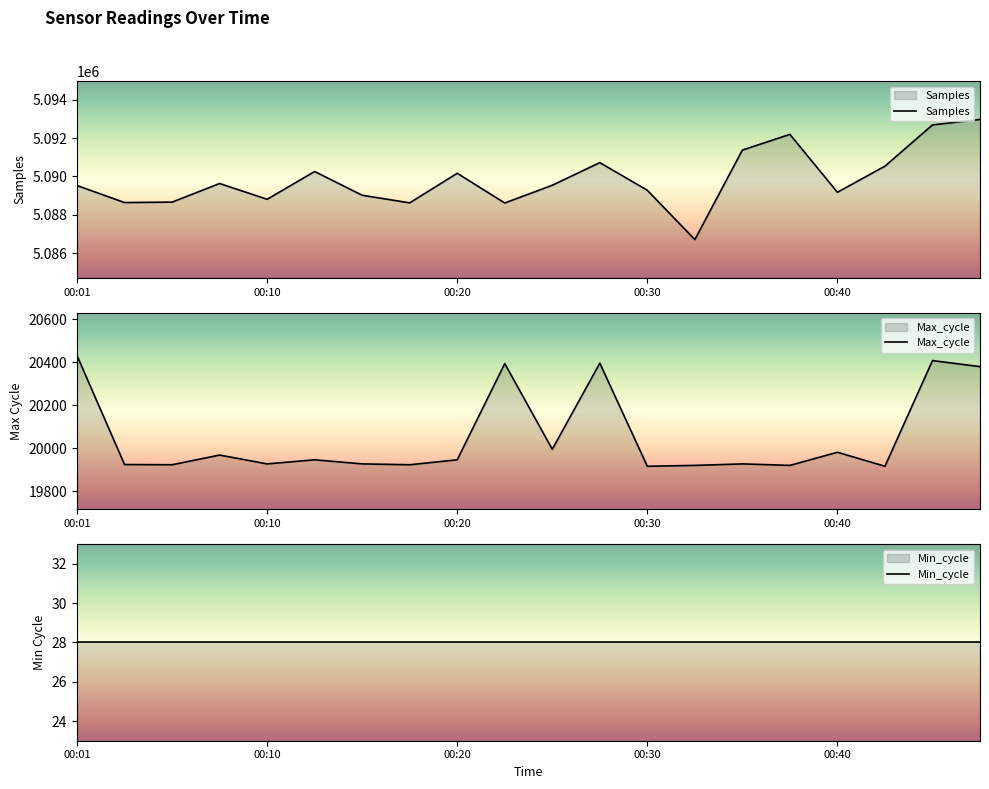

At which label does Max_cycle first exceed 19946?

00:01